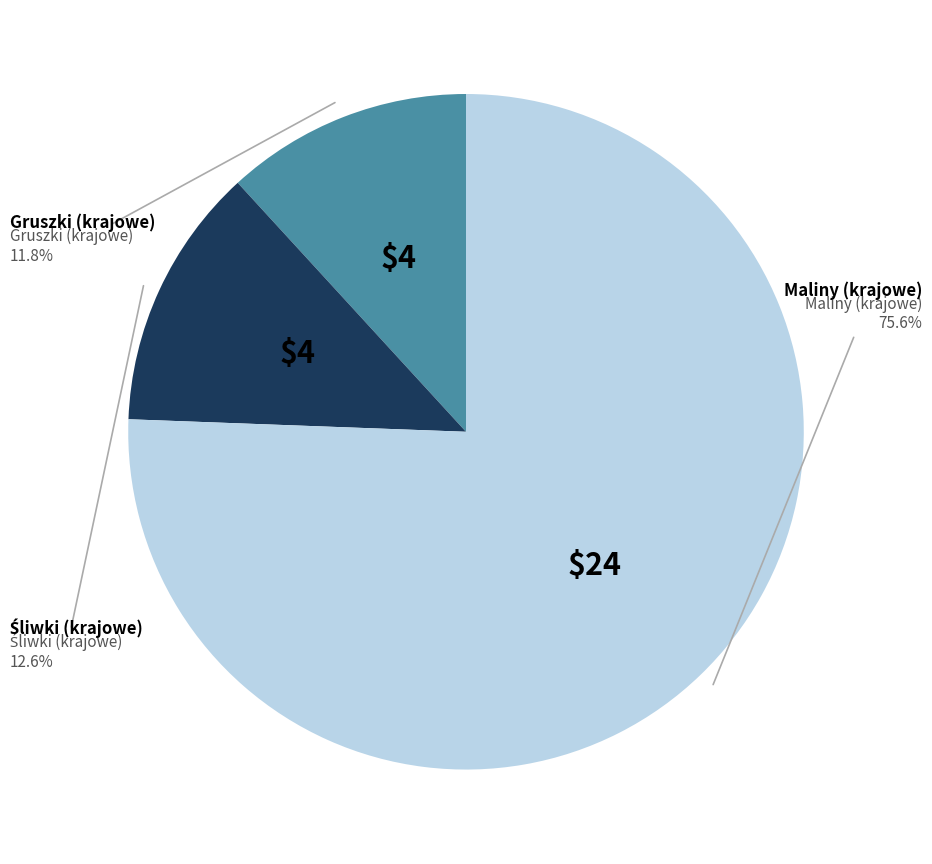

How many slices are in this pie chart?

3